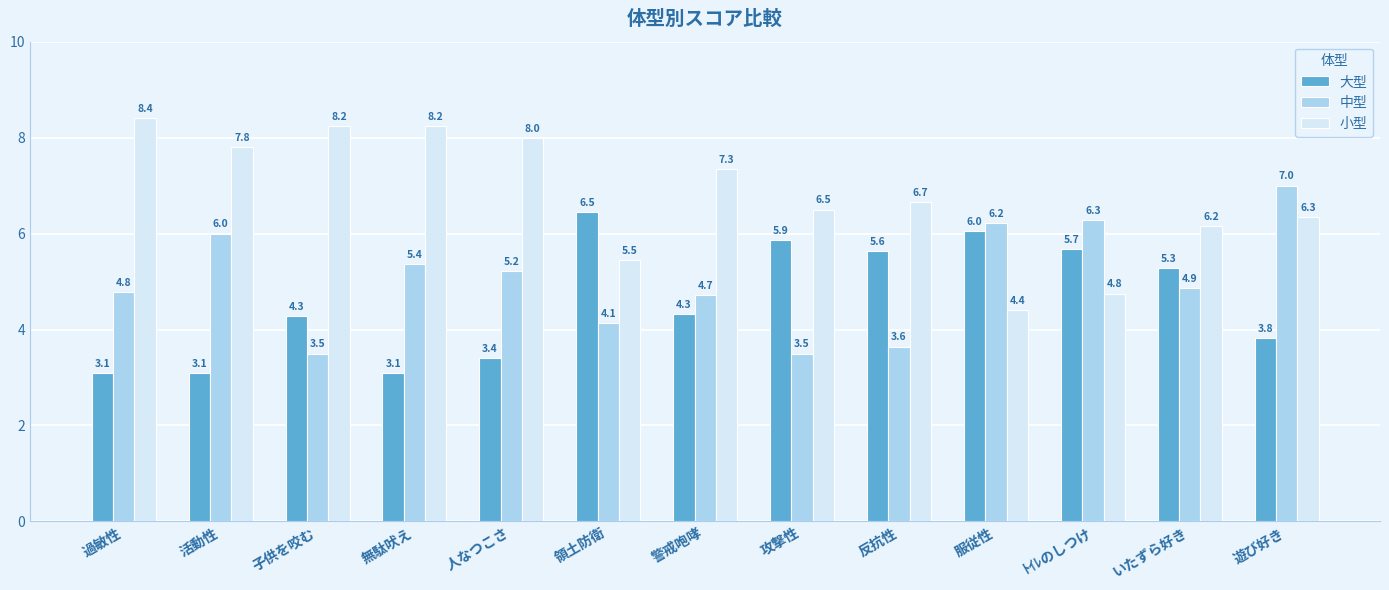

How many values in the 中型 series exceed 4?

10